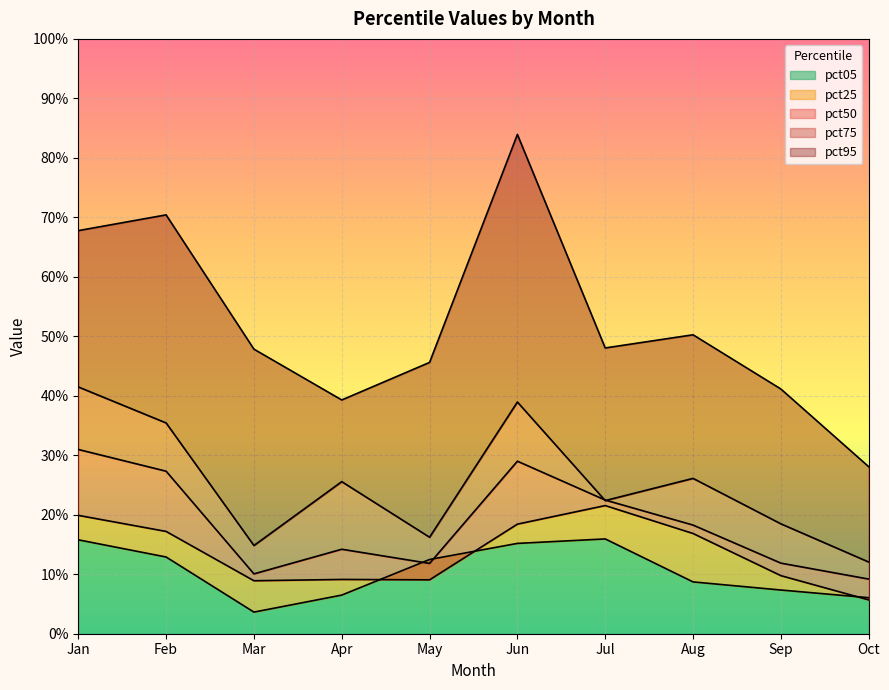

At which label is pct50 closest to 0?

Oct